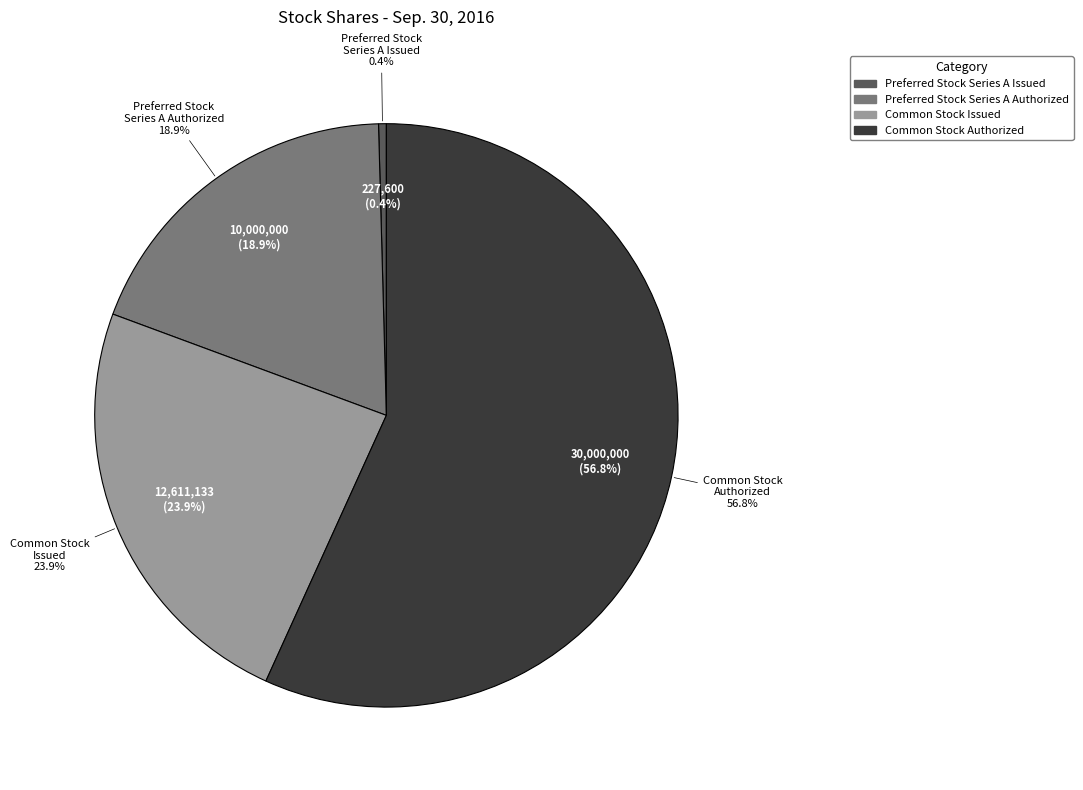

Count the number of slices in the pie.

4